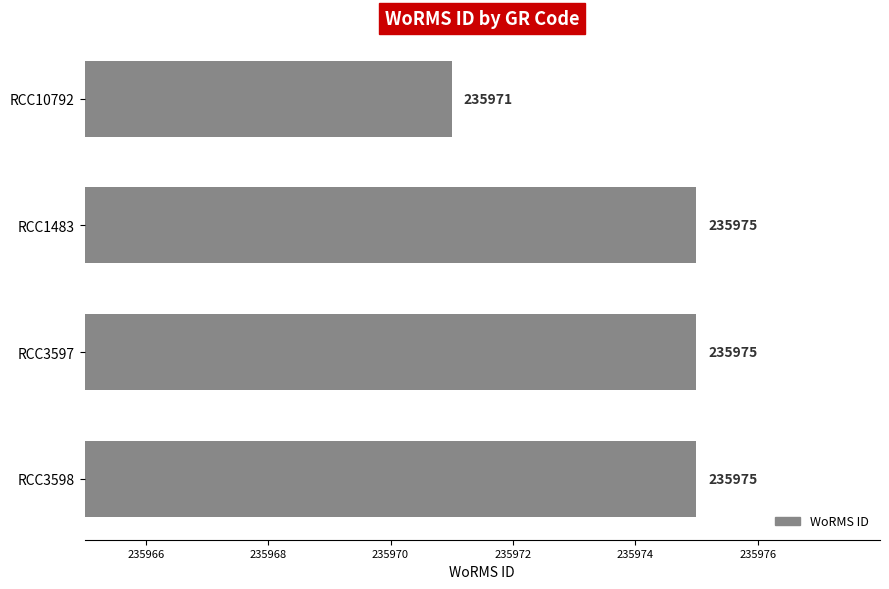

How many bars are there in total?

4